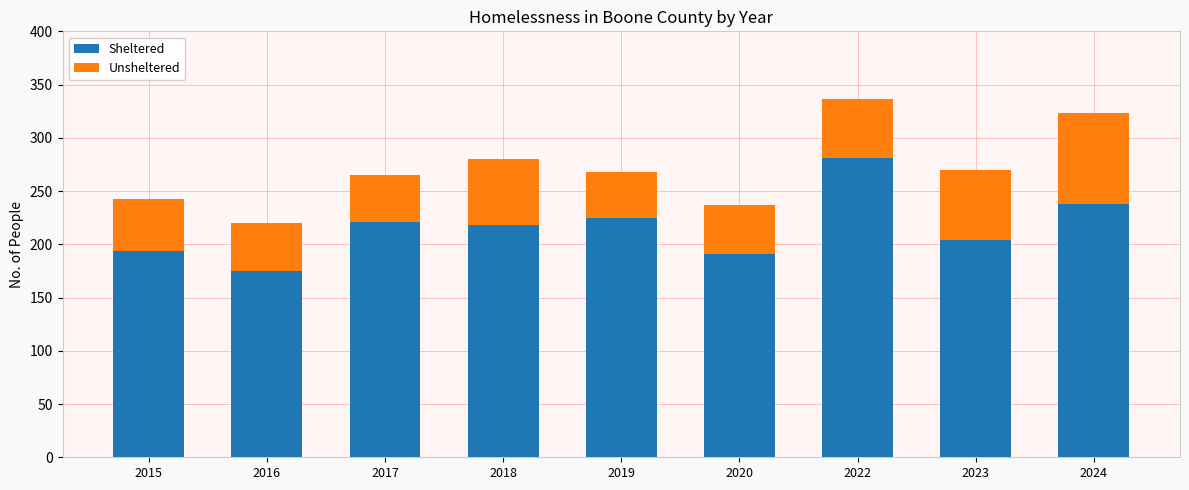

What is the average value of the Sheltered series?

216